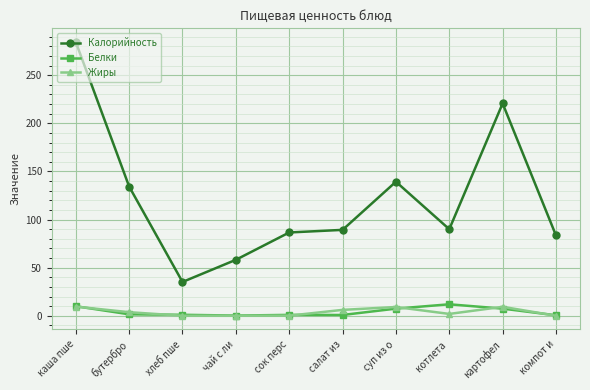

At which category is the sum across all series the highest?

каша пше